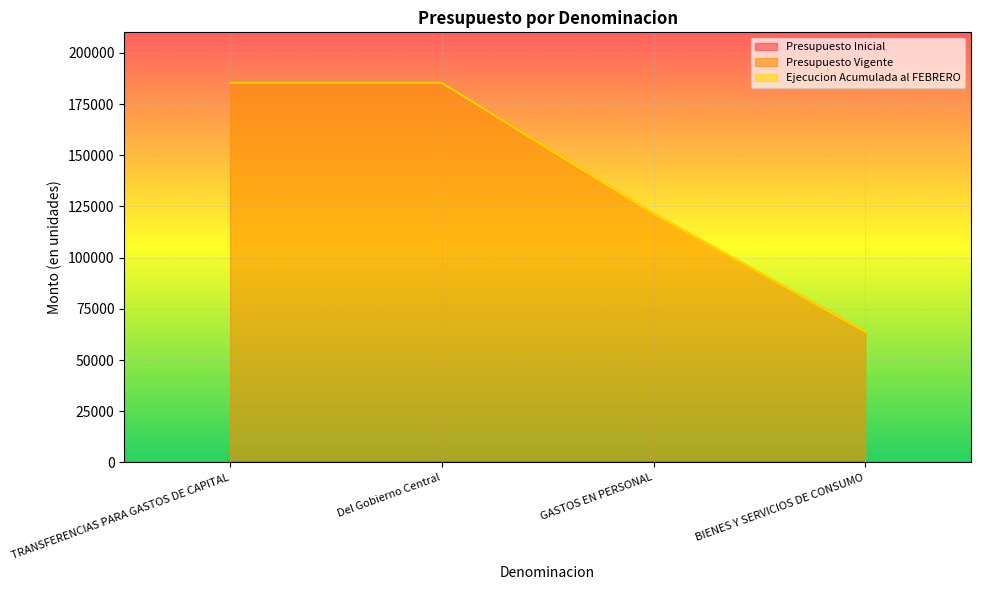

True or false: Presupuesto Inicial and Presupuesto Vigente intersect in this chart.

False